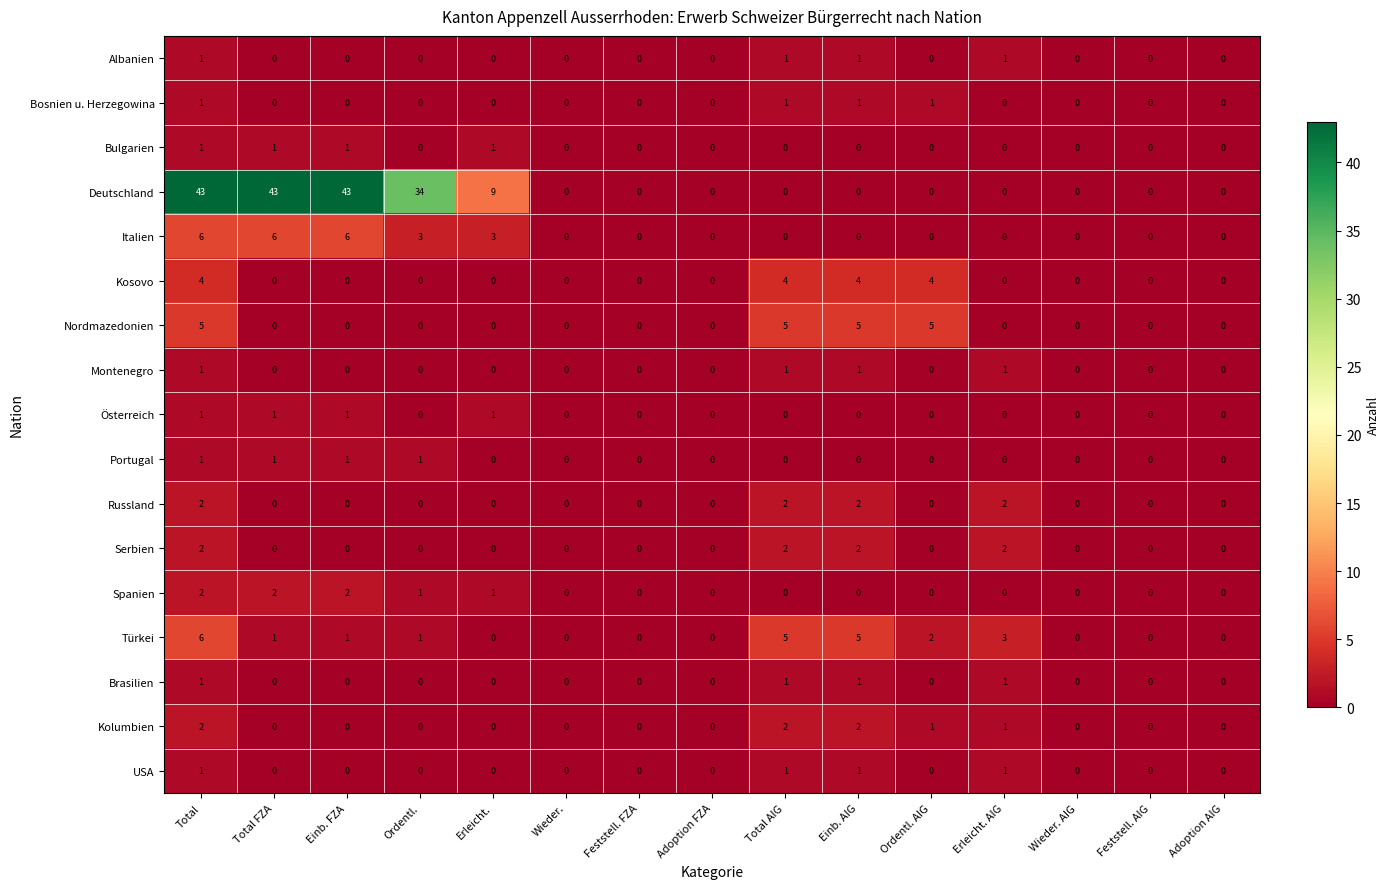

Which series has the largest range (max minus min)?

Deutschland